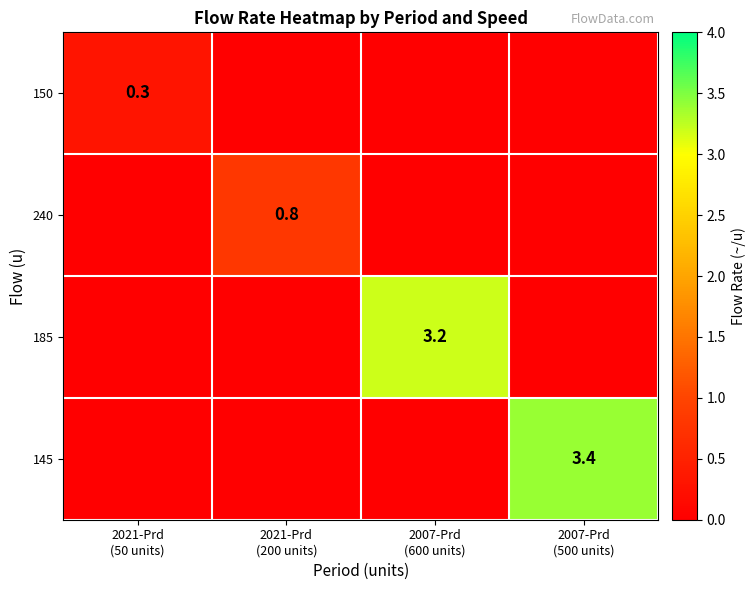

Which series has the largest total across all categories?

145